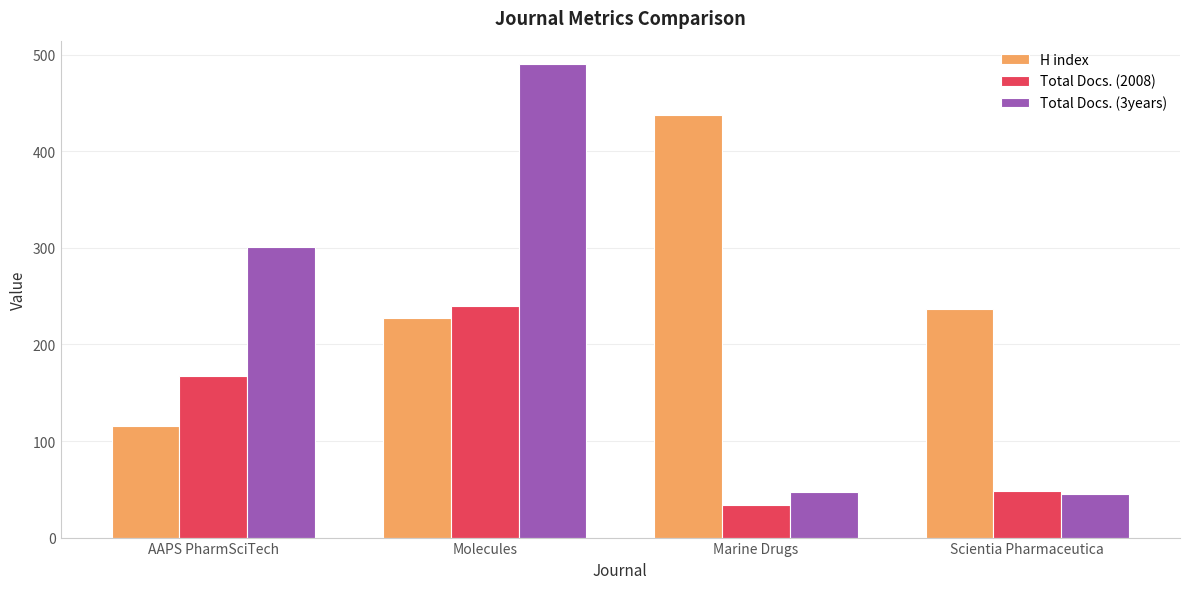

At Molecules, list the series in order from largest to smallest.

Total Docs. (3years), Total Docs. (2008), H index